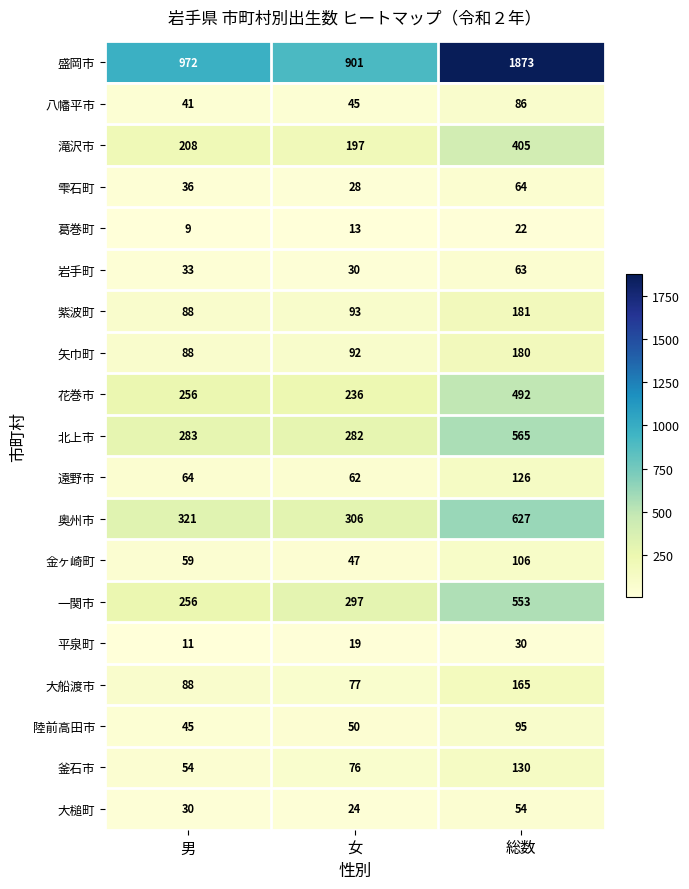

Between 男 and 総数, which series saw the biggest shift?

盛岡市